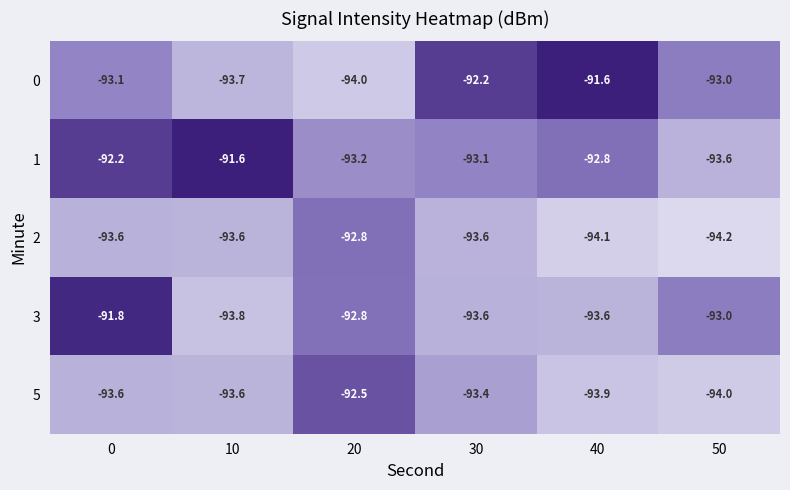

Reading right to left, extract all data points from this chart.

0: -93.0	-91.6	-92.2	-94.0	-93.7	-93.1
1: -93.6	-92.8	-93.1	-93.2	-91.6	-92.2
2: -94.2	-94.1	-93.6	-92.8	-93.6	-93.6
3: -93.0	-93.6	-93.6	-92.8	-93.8	-91.8
5: -94.0	-93.9	-93.4	-92.5	-93.6	-93.6